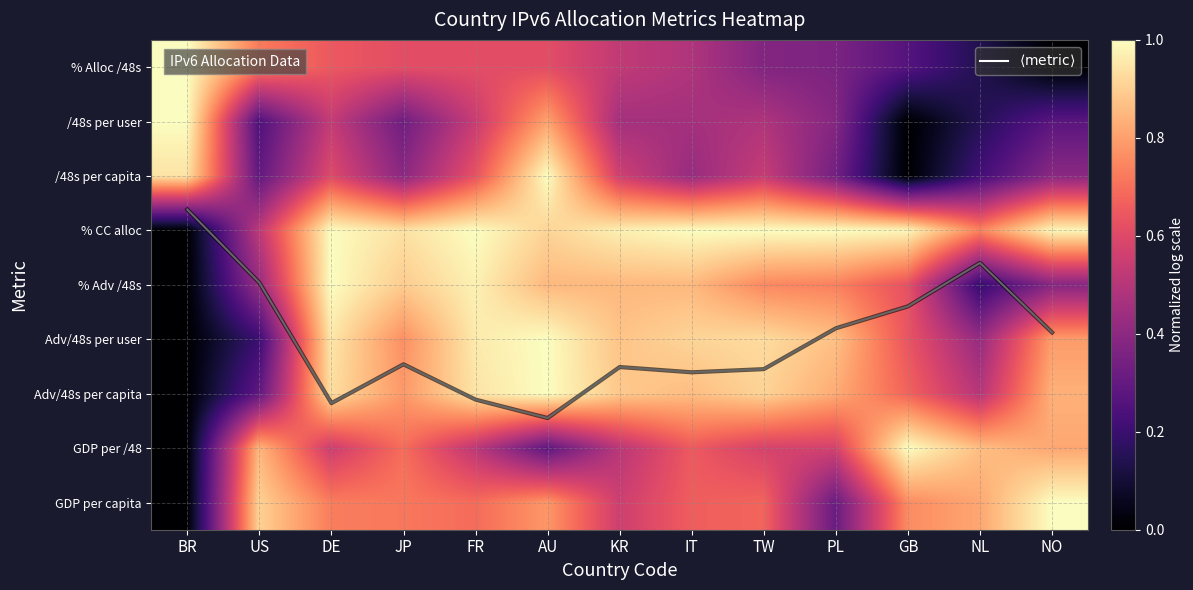

Which series has the widest spread of values?

$\langle\mathrm{metric}\rangle$